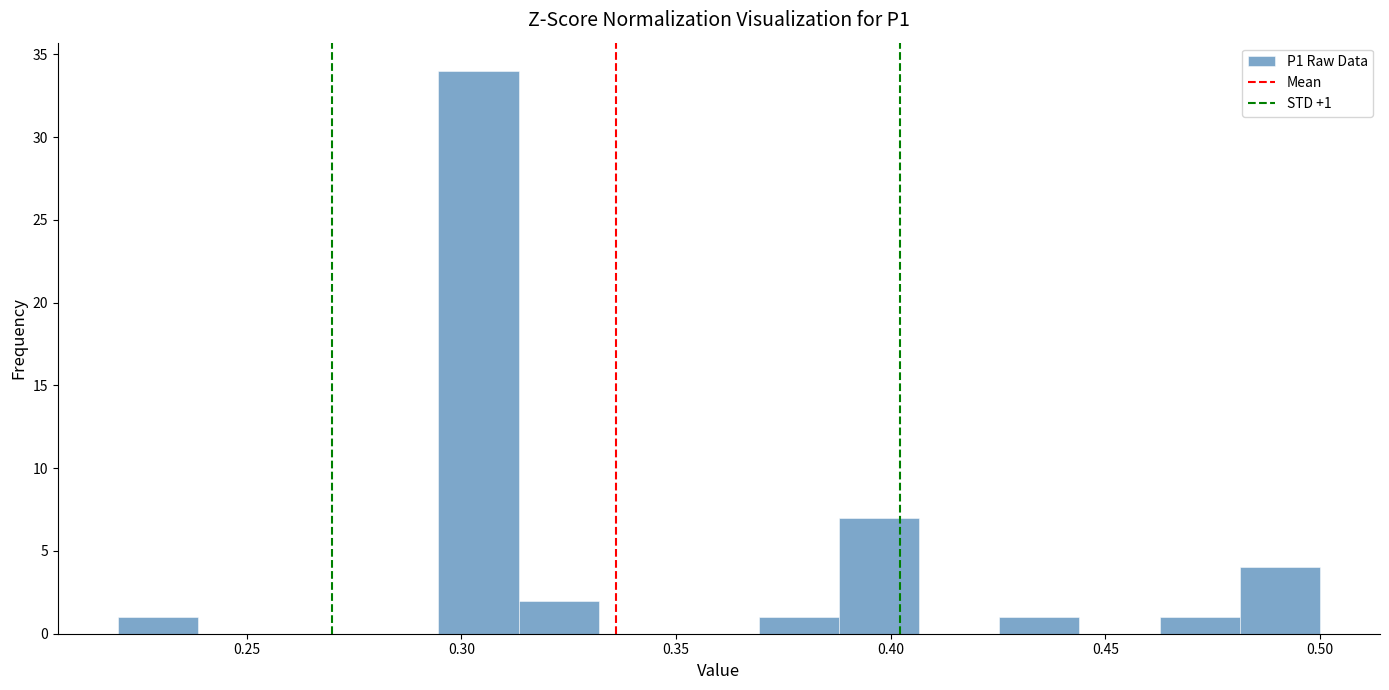

Read against the x-axis, roughly where is the centre of the tallest bar?

0.305